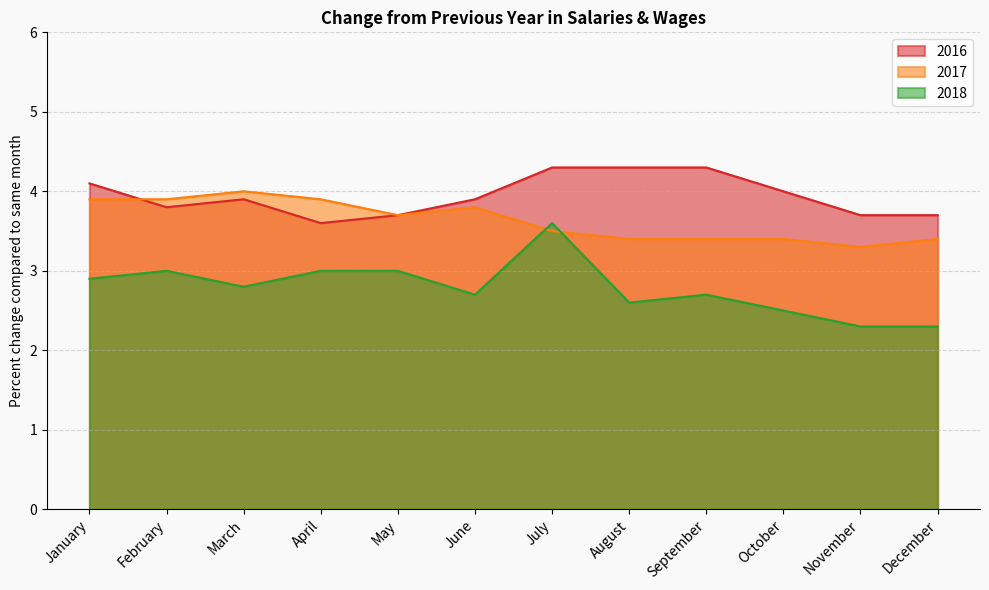

Between June and March, which is larger?

June